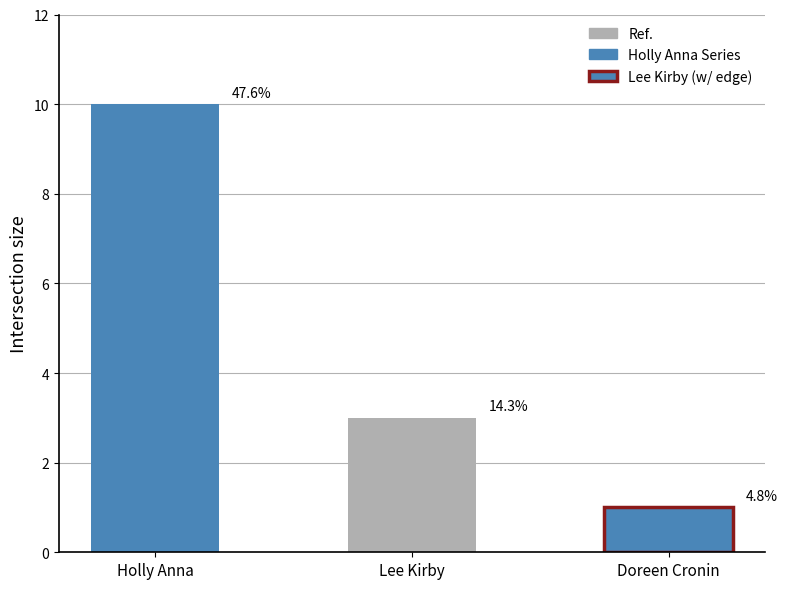

Reading left to right, list all the values displayed in this chart.

Holly Anna (2105627195)=10	Lee Kirby (2118291901)=3	Doreen Cronin (1569483)=1